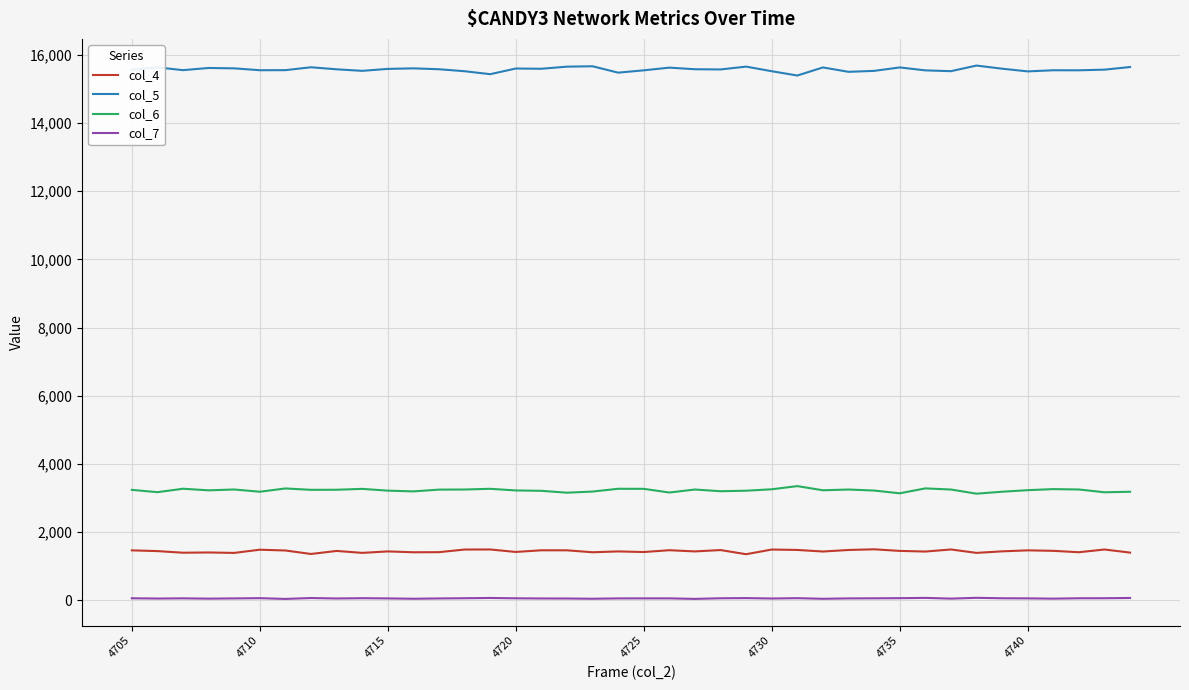

What is the greatest value displayed?

15686